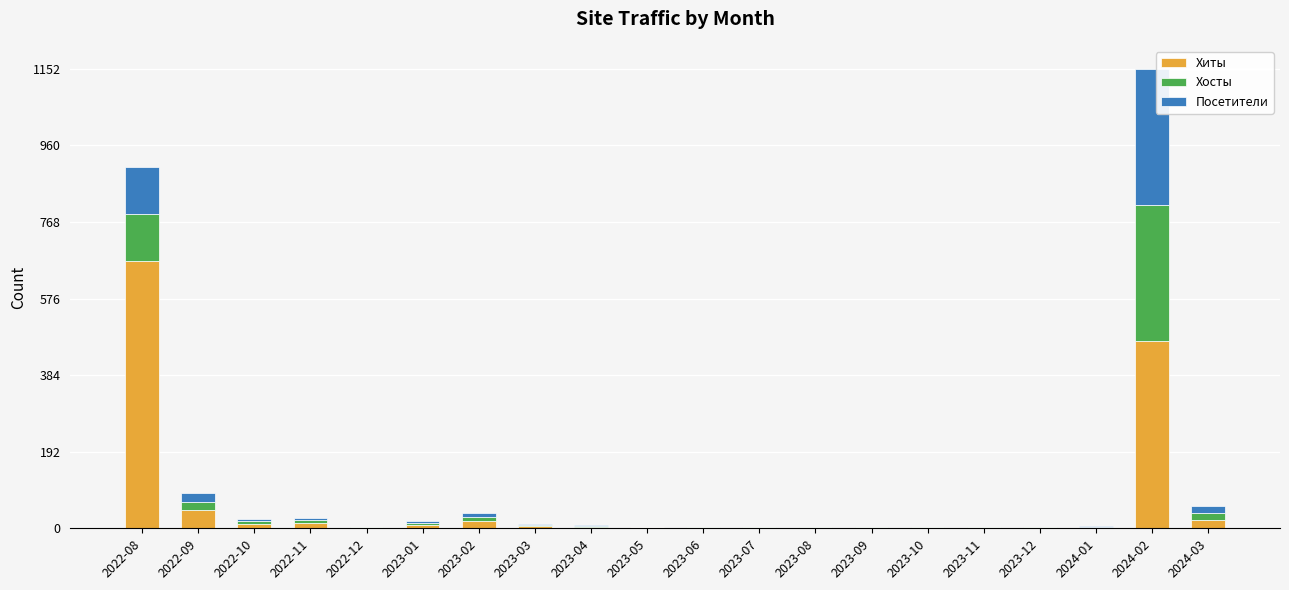

The value of Хиты at 2022-08 is 947. True or false?

False